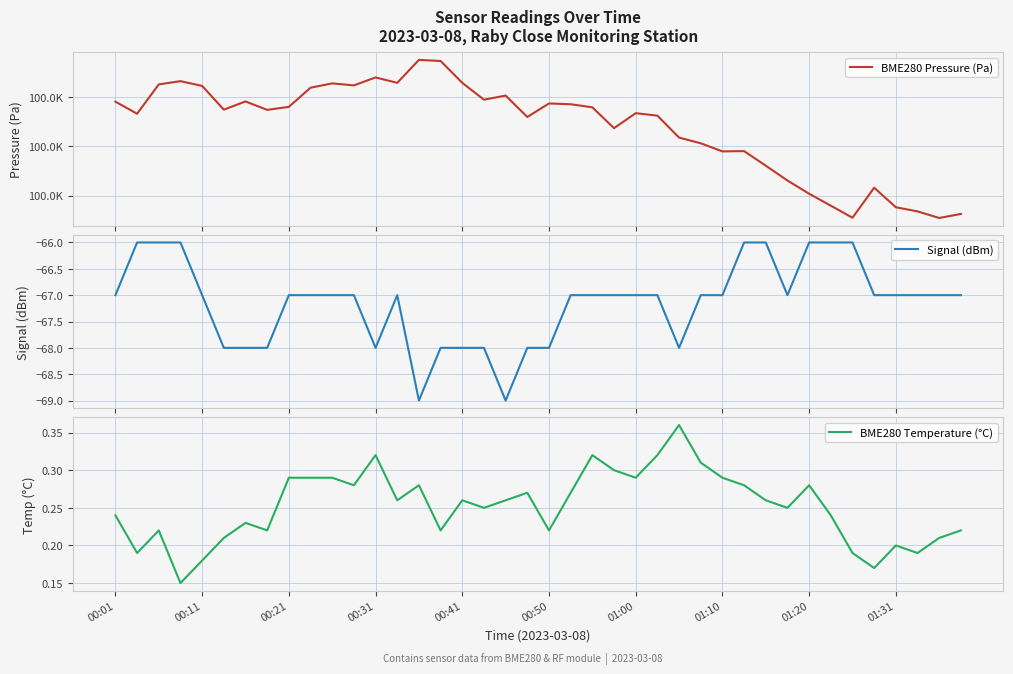

Reading left to right, what are all the values shown in this chart?

BME280 Pressure (Pa): 100018.0	100013.2	100025.0	100026.3	100024.4	100014.8	100018.1	100014.7	100015.9	100023.7	100025.4	100024.6	100027.8	100025.7	100034.9	100034.5	100025.7	100018.8	100020.5	100011.8	100017.3	100017.0	100015.8	100007.3	100013.4	100012.4	100003.5	100001.2	99997.9	99998.0	99992.1	99986.1	99980.8	99975.9	99971.1	99983.2	99975.3	99973.6	99971.0	99972.6
Signal (dBm): -67.0	-66.0	-66.0	-66.0	-67.0	-68.0	-68.0	-68.0	-67.0	-67.0	-67.0	-67.0	-68.0	-67.0	-69.0	-68.0	-68.0	-68.0	-69.0	-68.0	-68.0	-67.0	-67.0	-67.0	-67.0	-67.0	-68.0	-67.0	-67.0	-66.0	-66.0	-67.0	-66.0	-66.0	-66.0	-67.0	-67.0	-67.0	-67.0	-67.0
BME280 Temperature (°C): 0.2	0.2	0.2	0.1	0.2	0.2	0.2	0.2	0.3	0.3	0.3	0.3	0.3	0.3	0.3	0.2	0.3	0.2	0.3	0.3	0.2	0.3	0.3	0.3	0.3	0.3	0.4	0.3	0.3	0.3	0.3	0.2	0.3	0.2	0.2	0.2	0.2	0.2	0.2	0.2